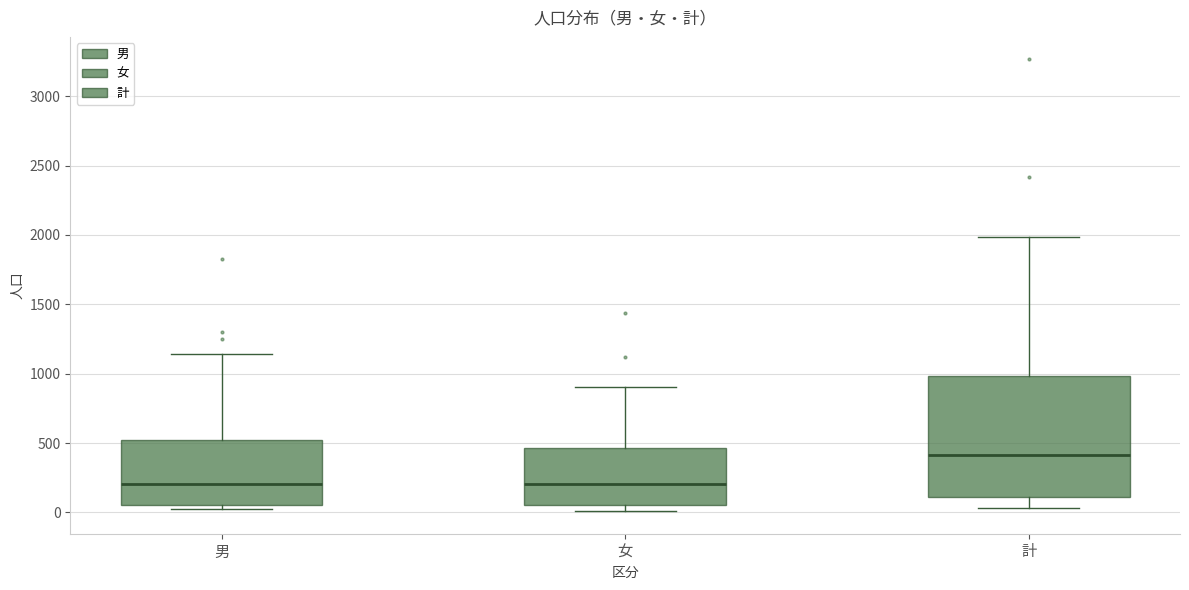

Reading left to right, transcribe this box plot: for each box, give where its median line is, the range the box spans, and where its two whiskers end, as read against the y-axis. The values are not printed on the chart, so give them approximately, as read against the axis.

男: median 200, box 50 to 500, whiskers 0 to 1150
女: median 200, box 50 to 450, whiskers 0 to 900
計: median 400, box 100 to 1000, whiskers 50 to 2000